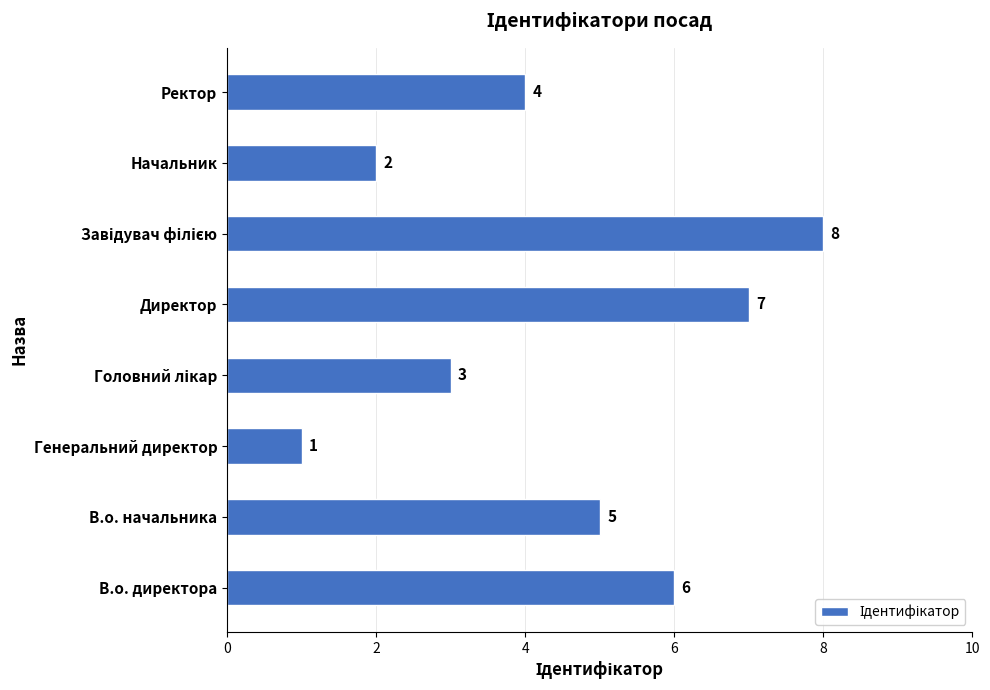

The chart shows a value of 0 at Генеральний директор. True or false?

False